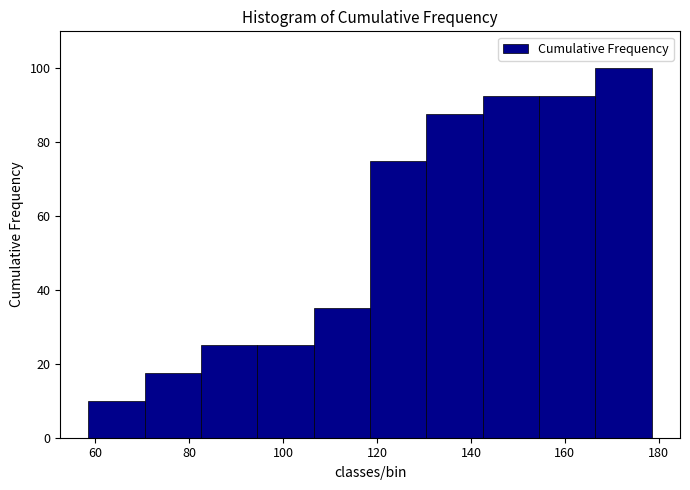

Reading left to right, transcribe this chart: for each bar, give the range it covers on the x-axis and its height. Neither the bar edges nor the heights are printed on the chart, so give them approximately, as read against the axes.

58 to 70: 10
70 to 82: 18
82 to 94: 26
94 to 106: 26
106 to 118: 36
118 to 130: 76
130 to 142: 88
142 to 154: 92
154 to 166: 92
166 to 178: 100